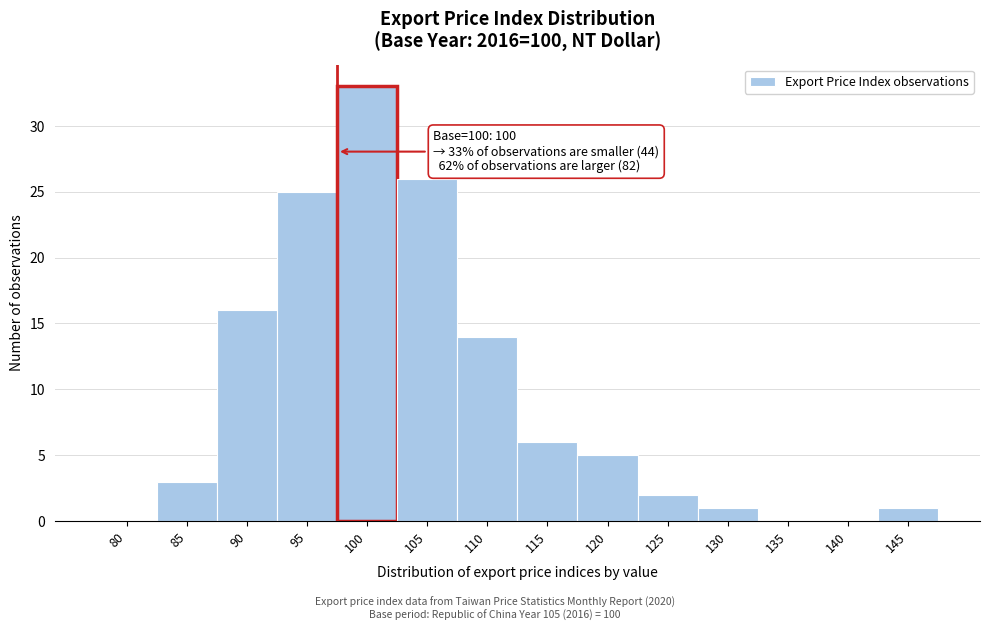

Reading left to right, extract all data points from this chart.

80=0	85=3	90=16	95=25	100=33	105=26	110=14	115=6	120=5	125=2	130=1	135=0	140=0	145=1